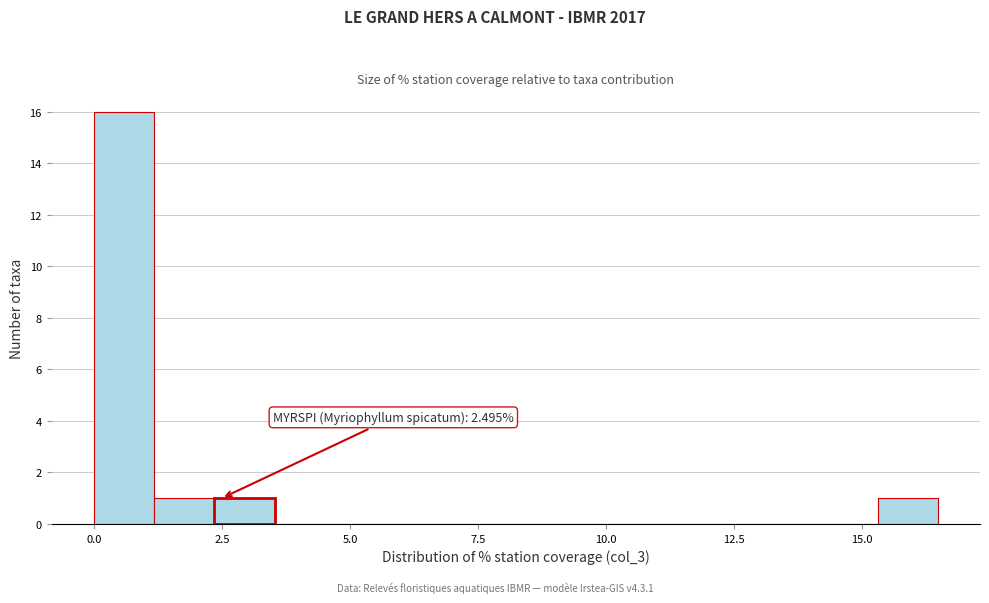

Around what value on the x-axis is the tallest bar? Give the approximate position of its centre, as read against the axis.

0.5